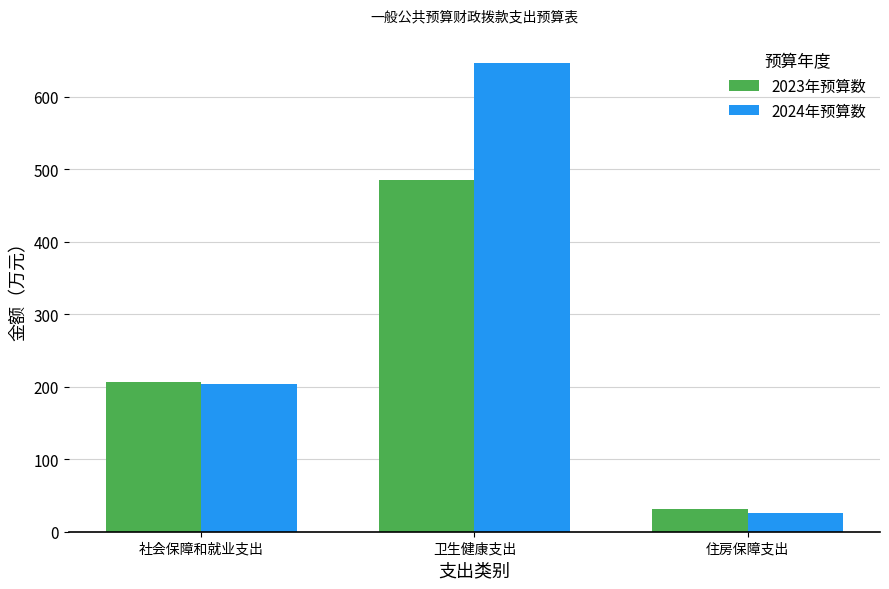

Between 社会保障和就业支出 and 住房保障支出, which series saw the biggest shift?

2024年预算数